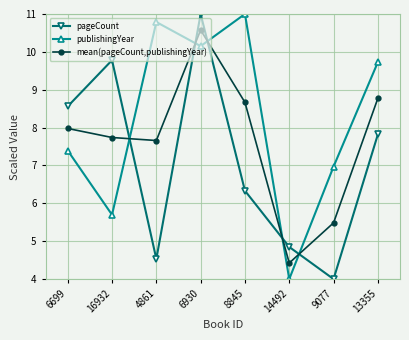

How many interior local valleys does the pageCount series have?

2